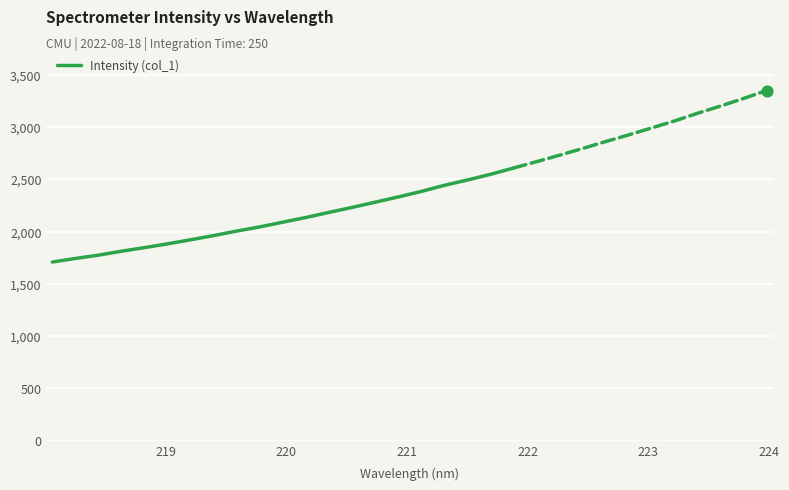

What is the lowest value of the Intensity (col_1) series?

1708.4